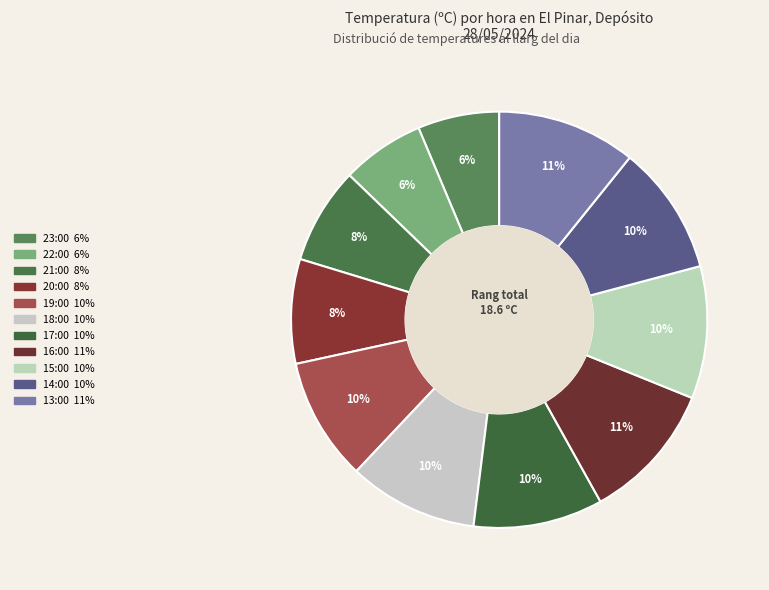

Rank the categories by value from lowest to highest.

23:00, 22:00, 21:00, 20:00, 19:00, 18:00, 17:00, 14:00, 15:00, 16:00, 13:00